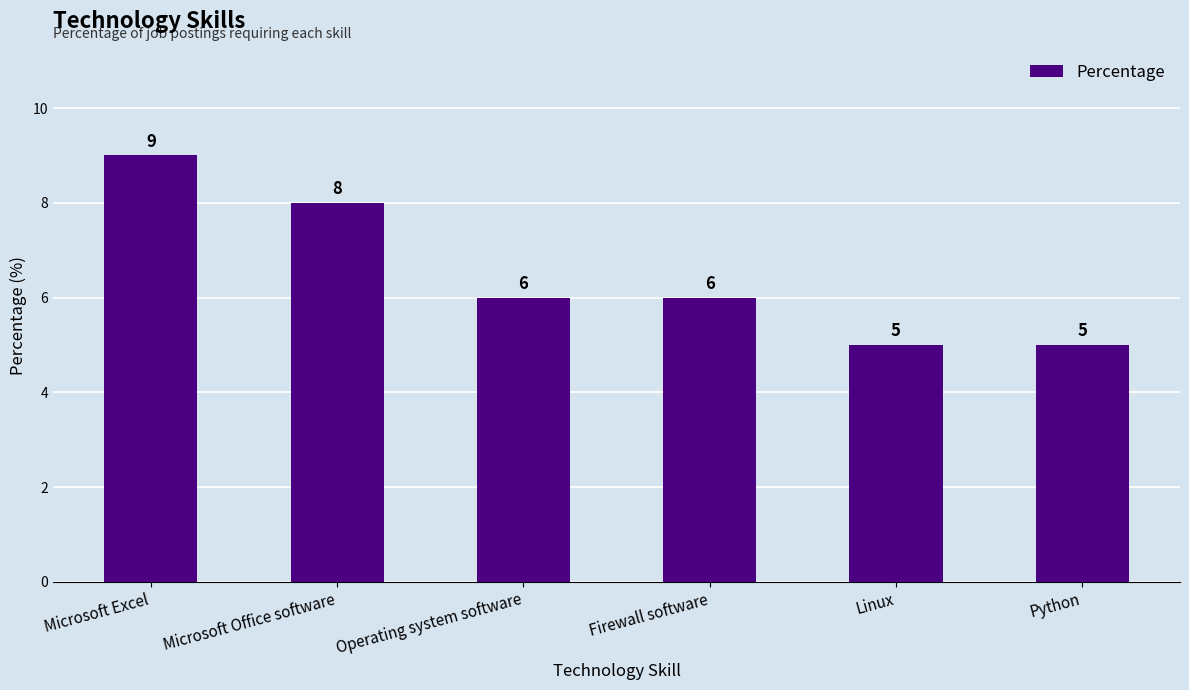

Reading left to right, list all the values displayed in this chart.

Microsoft Excel=9	Microsoft Office software=8	Operating system software=6	Firewall software=6	Linux=5	Python=5